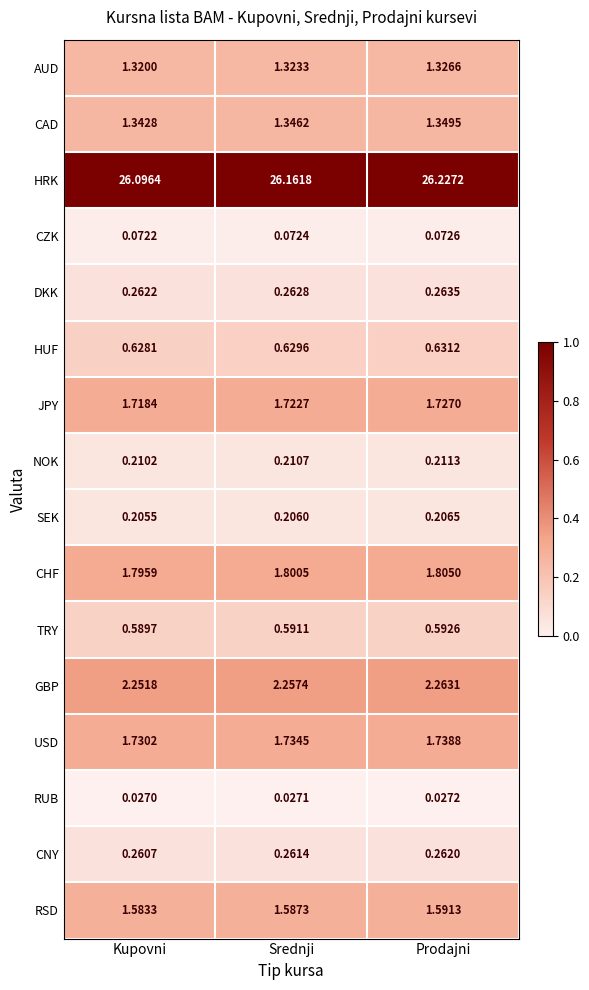

Which series has the largest total across all categories?

HRK